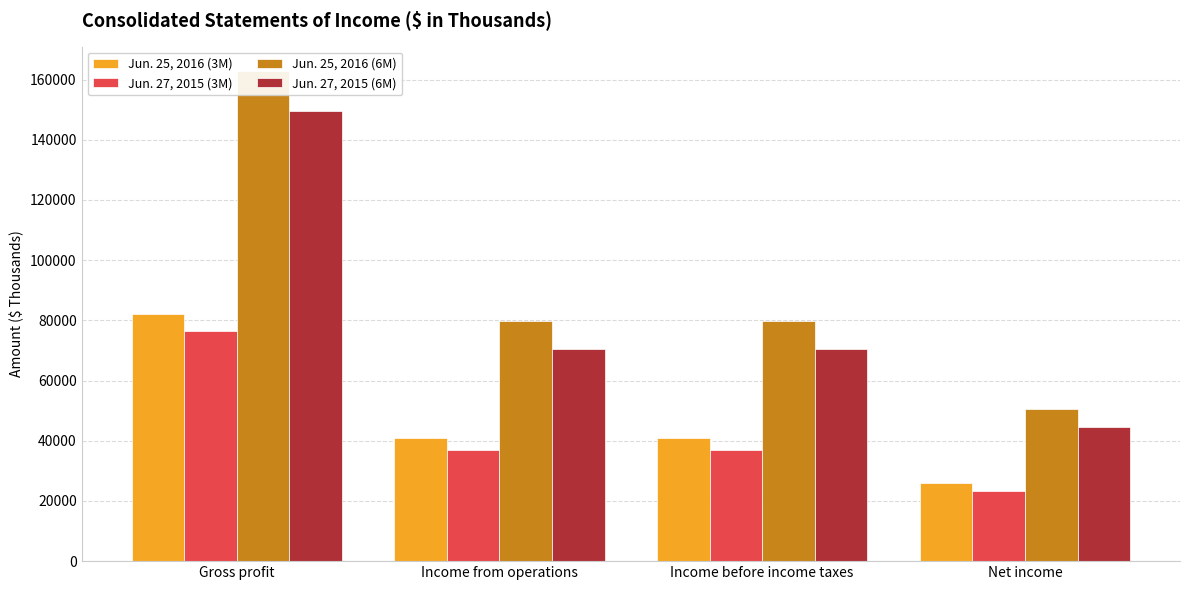

At Gross profit, list the series in order from largest to smallest.

Jun. 25, 2016 (6M), Jun. 27, 2015 (6M), Jun. 25, 2016 (3M), Jun. 27, 2015 (3M)